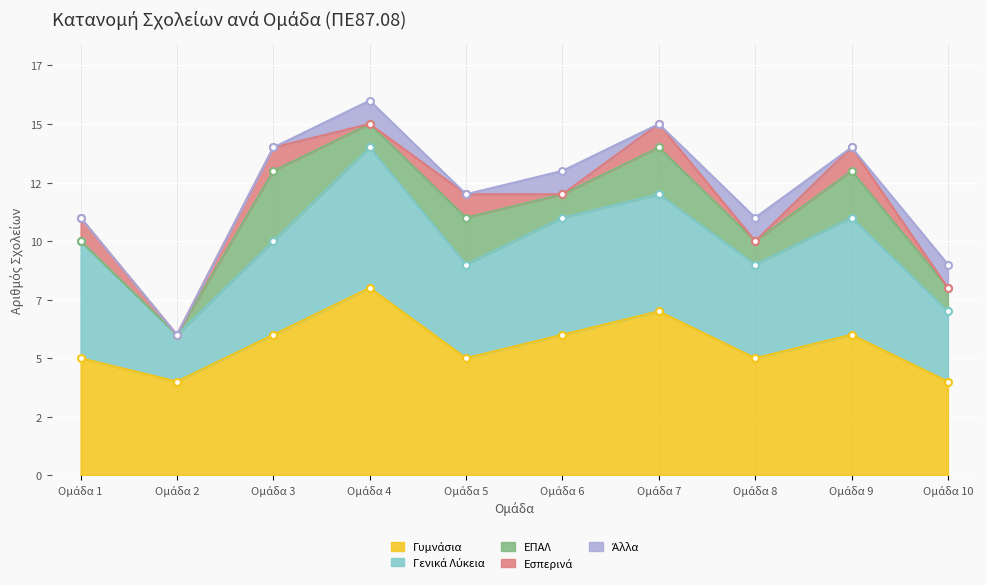

Reading left to right, extract all data points from this chart.

Γυμνάσια: Ομάδα 1=5	Ομάδα 2=4	Ομάδα 3=6	Ομάδα 4=8	Ομάδα 5=5	Ομάδα 6=6	Ομάδα 7=7	Ομάδα 8=5	Ομάδα 9=6	Ομάδα 10=4
Γενικά Λύκεια: Ομάδα 1=5	Ομάδα 2=2	Ομάδα 3=4	Ομάδα 4=6	Ομάδα 5=4	Ομάδα 6=5	Ομάδα 7=5	Ομάδα 8=4	Ομάδα 9=5	Ομάδα 10=3
ΕΠΑΛ: Ομάδα 1=0	Ομάδα 2=0	Ομάδα 3=3	Ομάδα 4=1	Ομάδα 5=2	Ομάδα 6=1	Ομάδα 7=2	Ομάδα 8=1	Ομάδα 9=2	Ομάδα 10=1
Εσπερινά: Ομάδα 1=1	Ομάδα 2=0	Ομάδα 3=1	Ομάδα 4=0	Ομάδα 5=1	Ομάδα 6=0	Ομάδα 7=1	Ομάδα 8=0	Ομάδα 9=1	Ομάδα 10=0
Άλλα: Ομάδα 1=0	Ομάδα 2=0	Ομάδα 3=0	Ομάδα 4=1	Ομάδα 5=0	Ομάδα 6=1	Ομάδα 7=0	Ομάδα 8=1	Ομάδα 9=0	Ομάδα 10=1